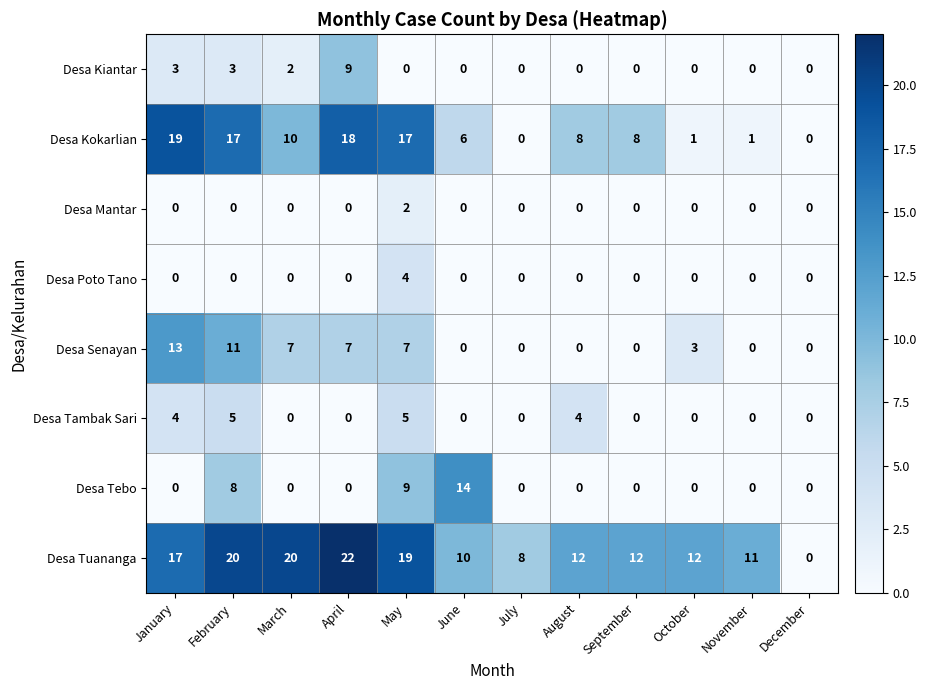

Rank the series by their maximum value, from lowest to highest.

Desa Mantar, Desa Poto Tano, Desa Tambak Sari, Desa Kiantar, Desa Senayan, Desa Tebo, Desa Kokarlian, Desa Tuananga